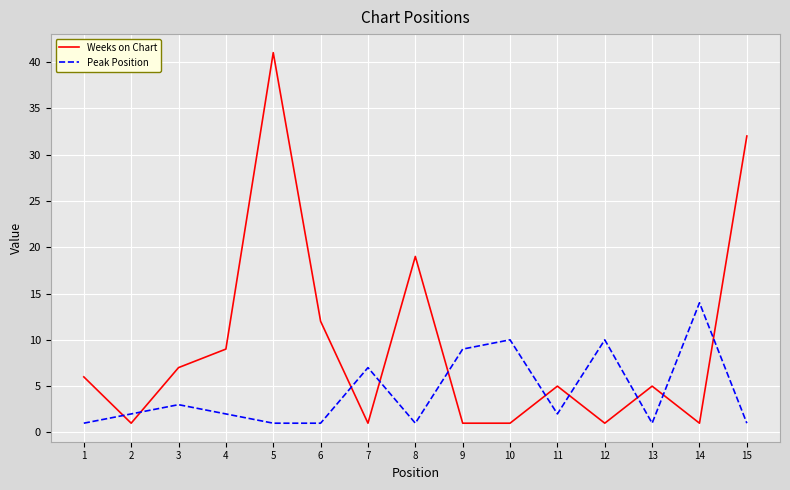

At which category is the sum across all series the highest?

5